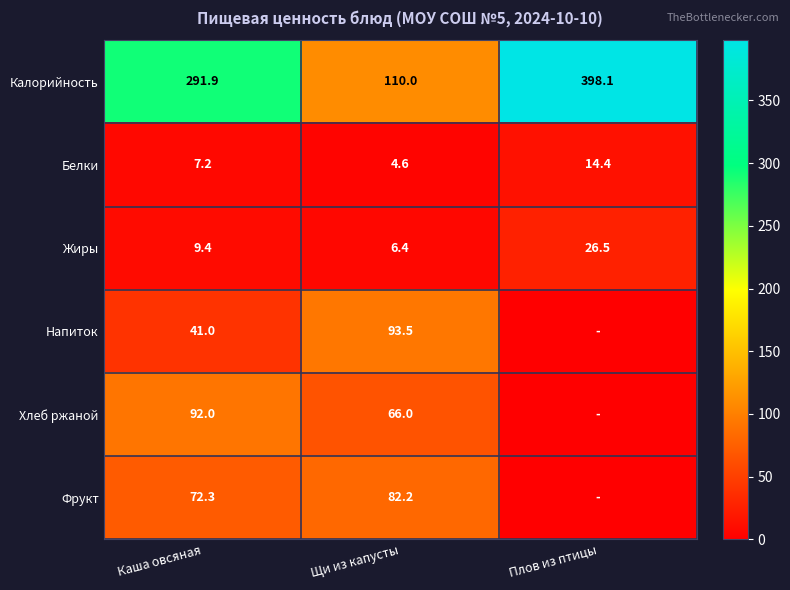

Read the Белки value at Щи из капусты.

4.6